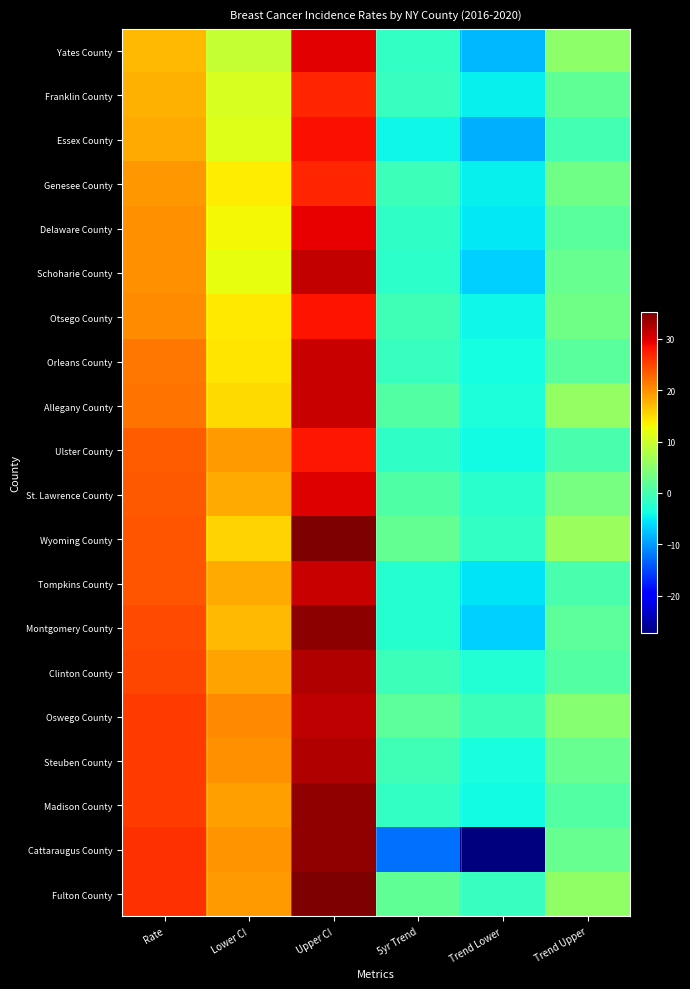

Reading left to right, transcribe all the data shown in this chart.

Yates County: Rate=17.3	Lower CI=9.4	Upper CI=29.7	5yr Trend=-1.5	Trend Lower=-8.1	Trend Upper=5.2
Franklin County: Rate=17.6	Lower CI=10.8	Upper CI=27.0	5yr Trend=-1.4	Trend Lower=-4.7	Trend Upper=1.8
Essex County: Rate=18.1	Lower CI=11.3	Upper CI=28.3	5yr Trend=-4.3	Trend Lower=-8.7	Trend Upper=-0.3
Genesee County: Rate=19.4	Lower CI=13.7	Upper CI=27.0	5yr Trend=-0.9	Trend Lower=-4.7	Trend Upper=3.1
Delaware County: Rate=19.8	Lower CI=13.0	Upper CI=29.3	5yr Trend=-1.7	Trend Lower=-5.1	Trend Upper=1.5
Schoharie County: Rate=19.9	Lower CI=12.1	Upper CI=31.3	5yr Trend=-2.1	Trend Lower=-6.7	Trend Upper=2.4
Otsego County: Rate=20.1	Lower CI=14.1	Upper CI=28.1	5yr Trend=-0.6	Trend Lower=-4.3	Trend Upper=3.1
Orleans County: Rate=21.5	Lower CI=14.4	Upper CI=31.2	5yr Trend=-1.3	Trend Lower=-3.8	Trend Upper=1.3
Allegany County: Rate=21.9	Lower CI=15.1	Upper CI=31.0	5yr Trend=0.8	Trend Lower=-3.3	Trend Upper=5.8
Ulster County: Rate=23.2	Lower CI=19.2	Upper CI=27.8	5yr Trend=-1.8	Trend Lower=-3.9	Trend Upper=0.2
St. Lawrence County: Rate=23.5	Lower CI=18.3	Upper CI=29.8	5yr Trend=0.6	Trend Lower=-2.2	Trend Upper=3.6
Wyoming County: Rate=23.7	Lower CI=15.5	Upper CI=34.9	5yr Trend=2.1	Trend Lower=-1.6	Trend Upper=6.3
Tompkins County: Rate=23.9	Lower CI=18.1	Upper CI=31.1	5yr Trend=-2.6	Trend Lower=-5.5	Trend Upper=0.1
Montgomery County: Rate=24.6	Lower CI=17.1	Upper CI=34.3	5yr Trend=-2.4	Trend Lower=-6.6	Trend Upper=1.7
Clinton County: Rate=24.7	Lower CI=18.7	Upper CI=32.2	5yr Trend=-0.9	Trend Lower=-2.8	Trend Upper=0.9
Oswego County: Rate=25.5	Lower CI=20.3	Upper CI=31.6	5yr Trend=1.7	Trend Lower=-0.9	Trend Upper=4.7
Steuben County: Rate=25.5	Lower CI=19.9	Upper CI=32.3	5yr Trend=-0.5	Trend Lower=-3.4	Trend Upper=2.3
Madison County: Rate=25.6	Lower CI=19.0	Upper CI=34.0	5yr Trend=-1.6	Trend Lower=-4.0	Trend Upper=0.8
Cattaraugus County: Rate=26.1	Lower CI=19.7	Upper CI=33.9	5yr Trend=-12.5	Trend Lower=-27.2	Trend Upper=2.3
Fulton County: Rate=26.1	Lower CI=19.1	Upper CI=35.1	5yr Trend=1.8	Trend Lower=-1.4	Trend Upper=5.6